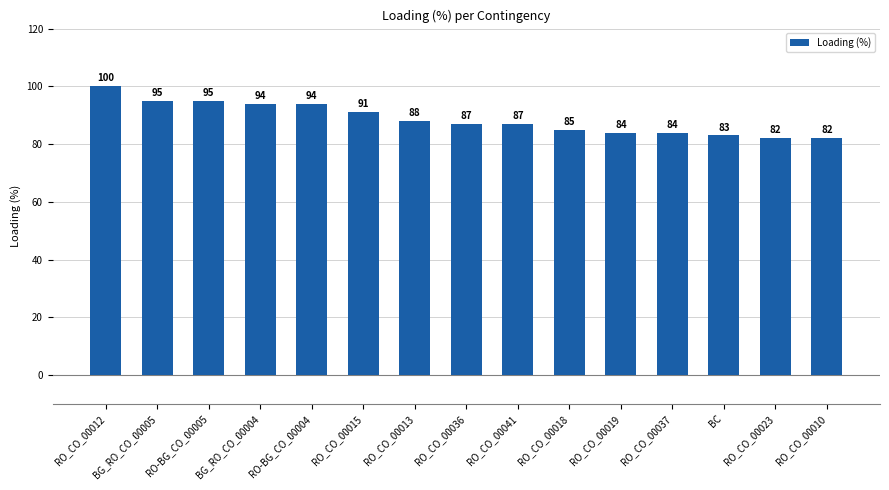

At which label does the data first exceed 87?

RO_CO_00012